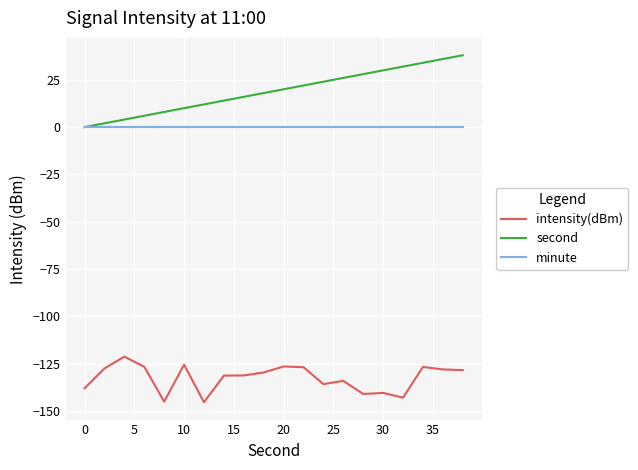

Rank the series by their maximum value, from highest to lowest.

second, minute, intensity(dBm)